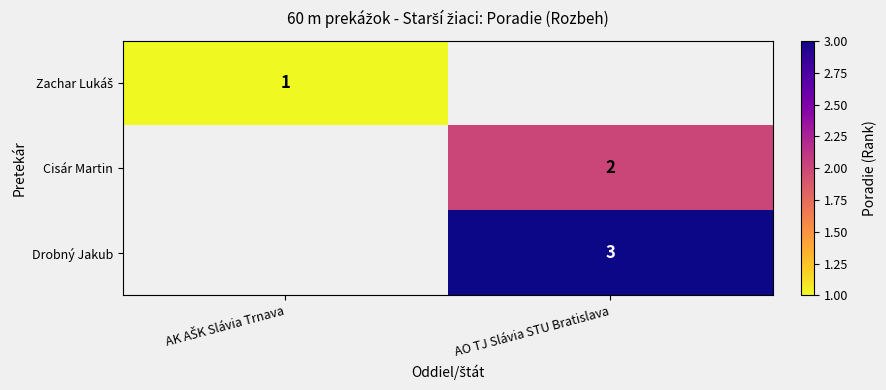

True or false: Drobný Jakub has a value of 2 at AO TJ Slávia STU Bratislava.

False